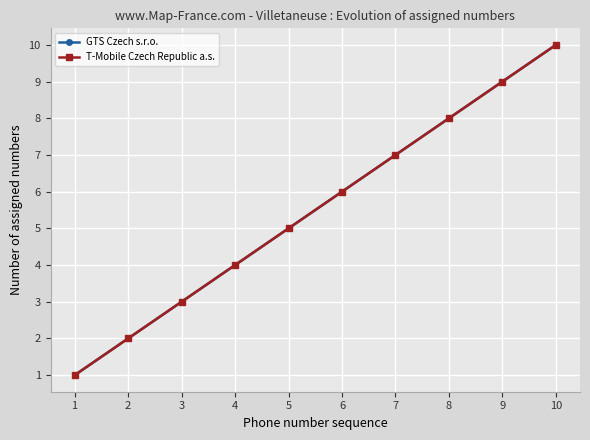

At which label does T-Mobile Czech Republic a.s. reach its peak?

10